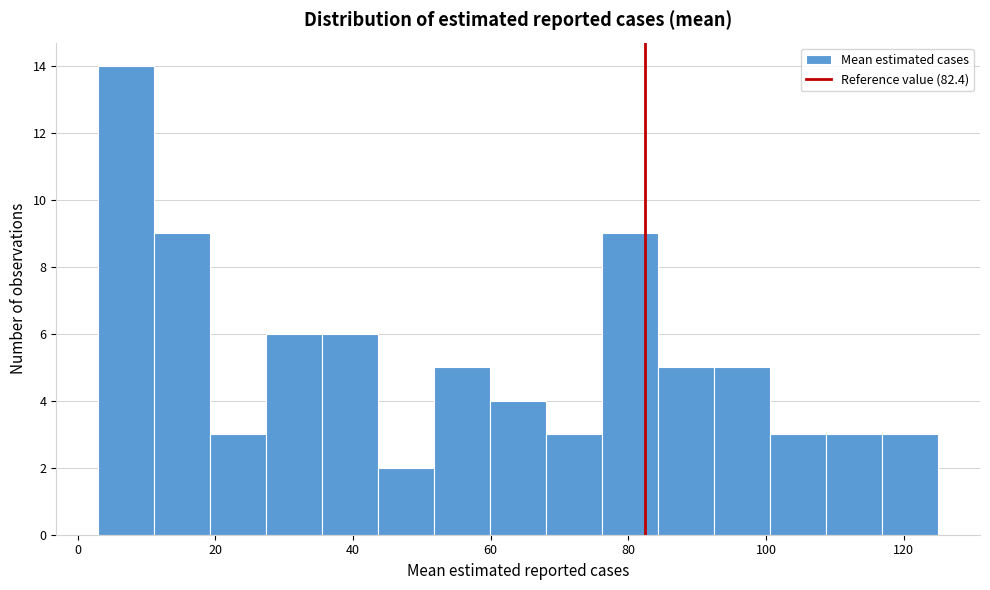

What is the height of the bar covering 76 to 84 on the x-axis? Neither the bar edges nor the heights are printed on the chart, so give them approximately, as read against the axes.

9